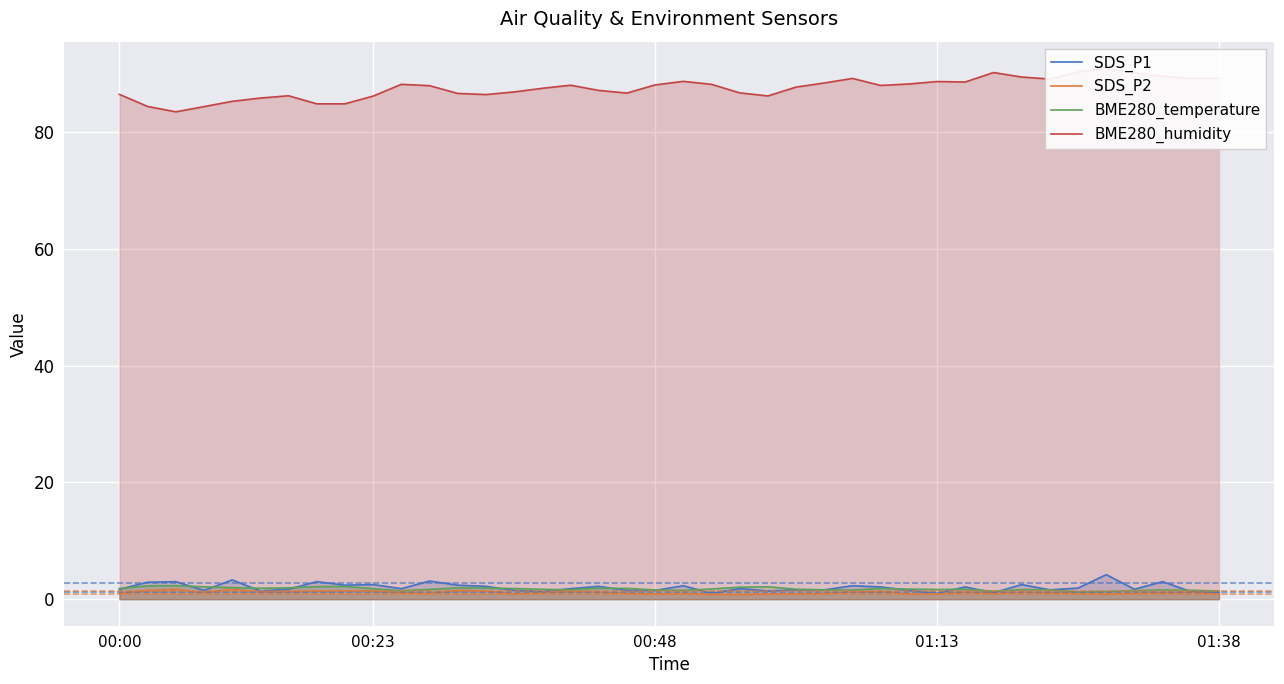

Which series has the largest range (max minus min)?

BME280_humidity